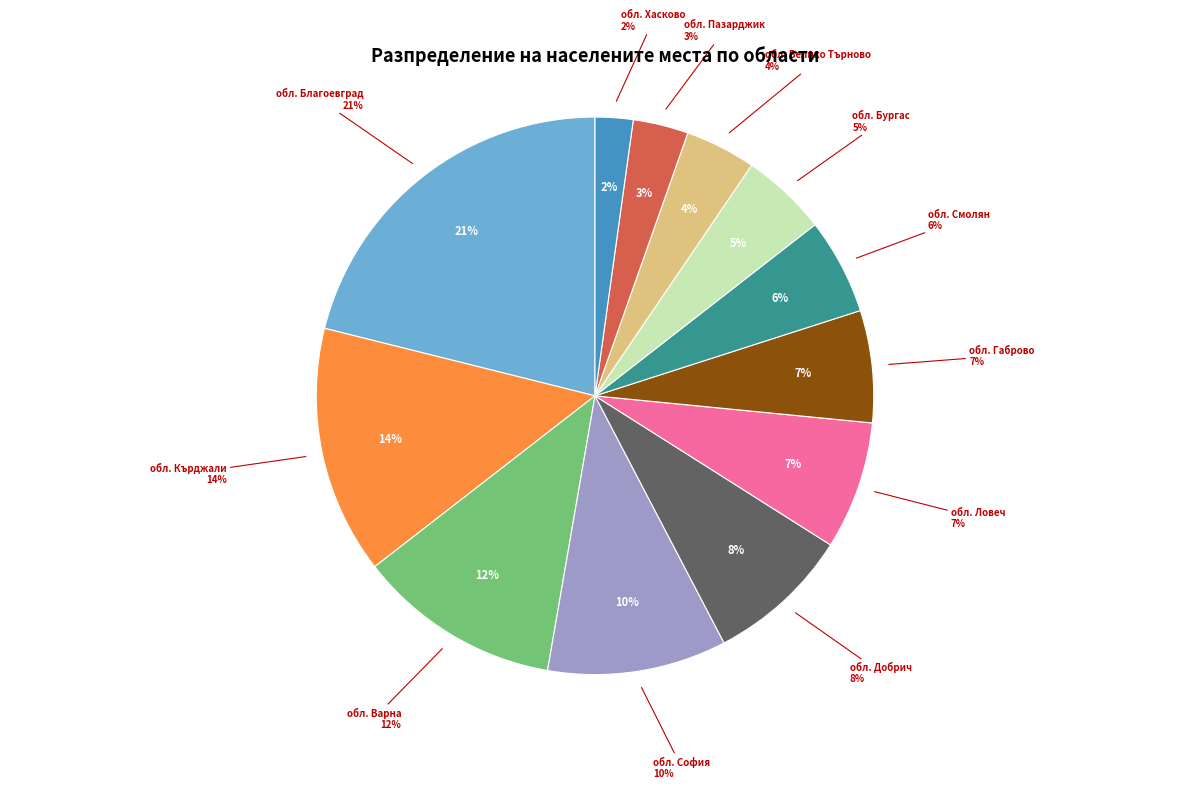

Is there a majority slice in this chart?

No